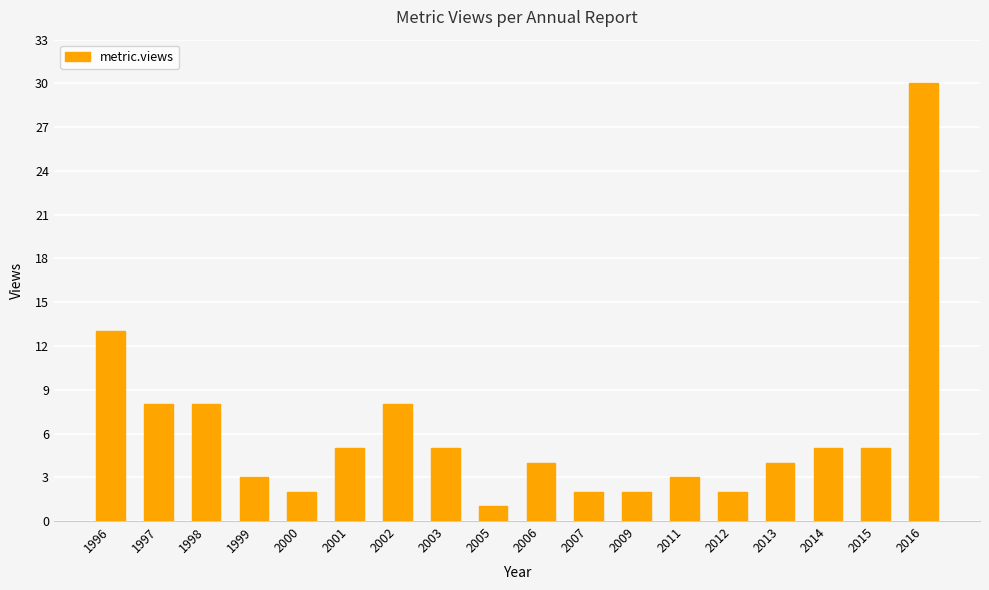

What is the average value?

6